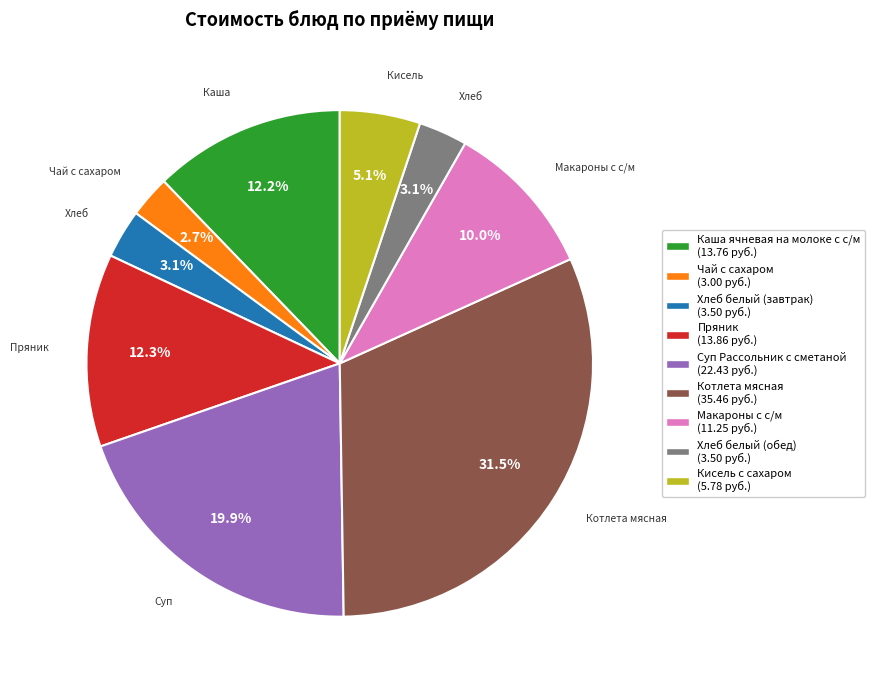

Which has a higher value, Кисель с сахаром (5.78 руб.) or Каша ячневая на молоке с с/м (13.76 руб.)?

Каша ячневая на молоке с с/м (13.76 руб.)